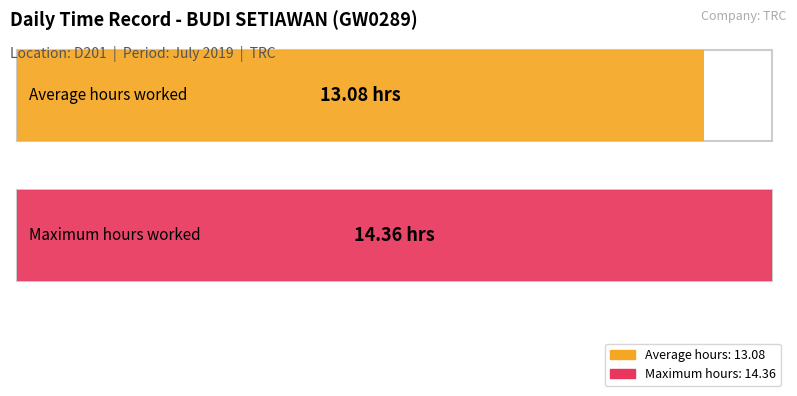

True or false: the data shows 7.8 at 11.

False